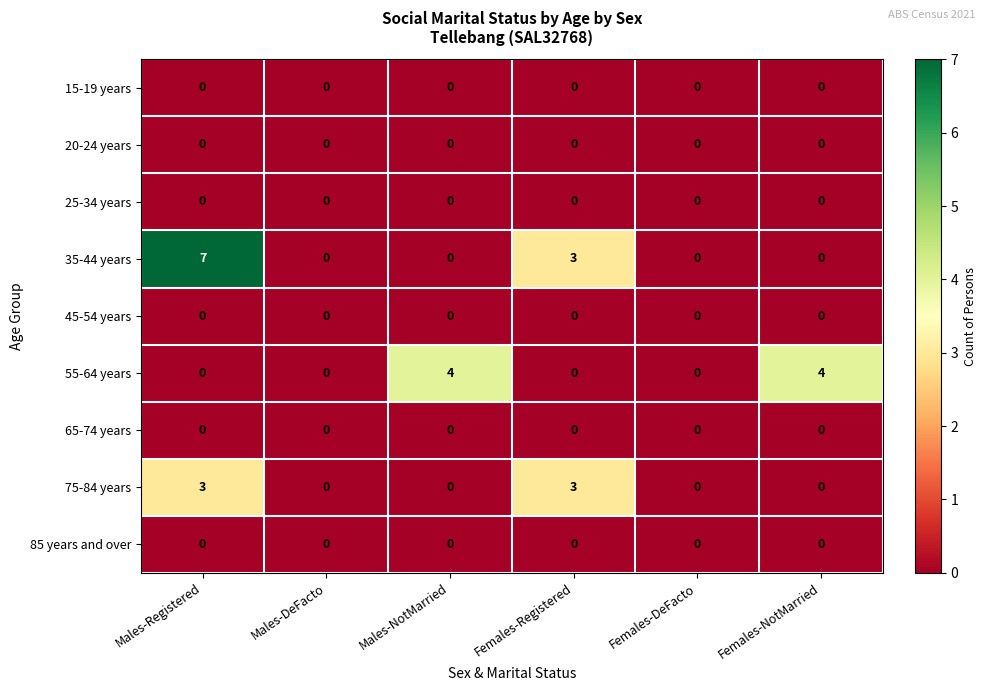

Which category has the highest value across all series?

Males-Registered